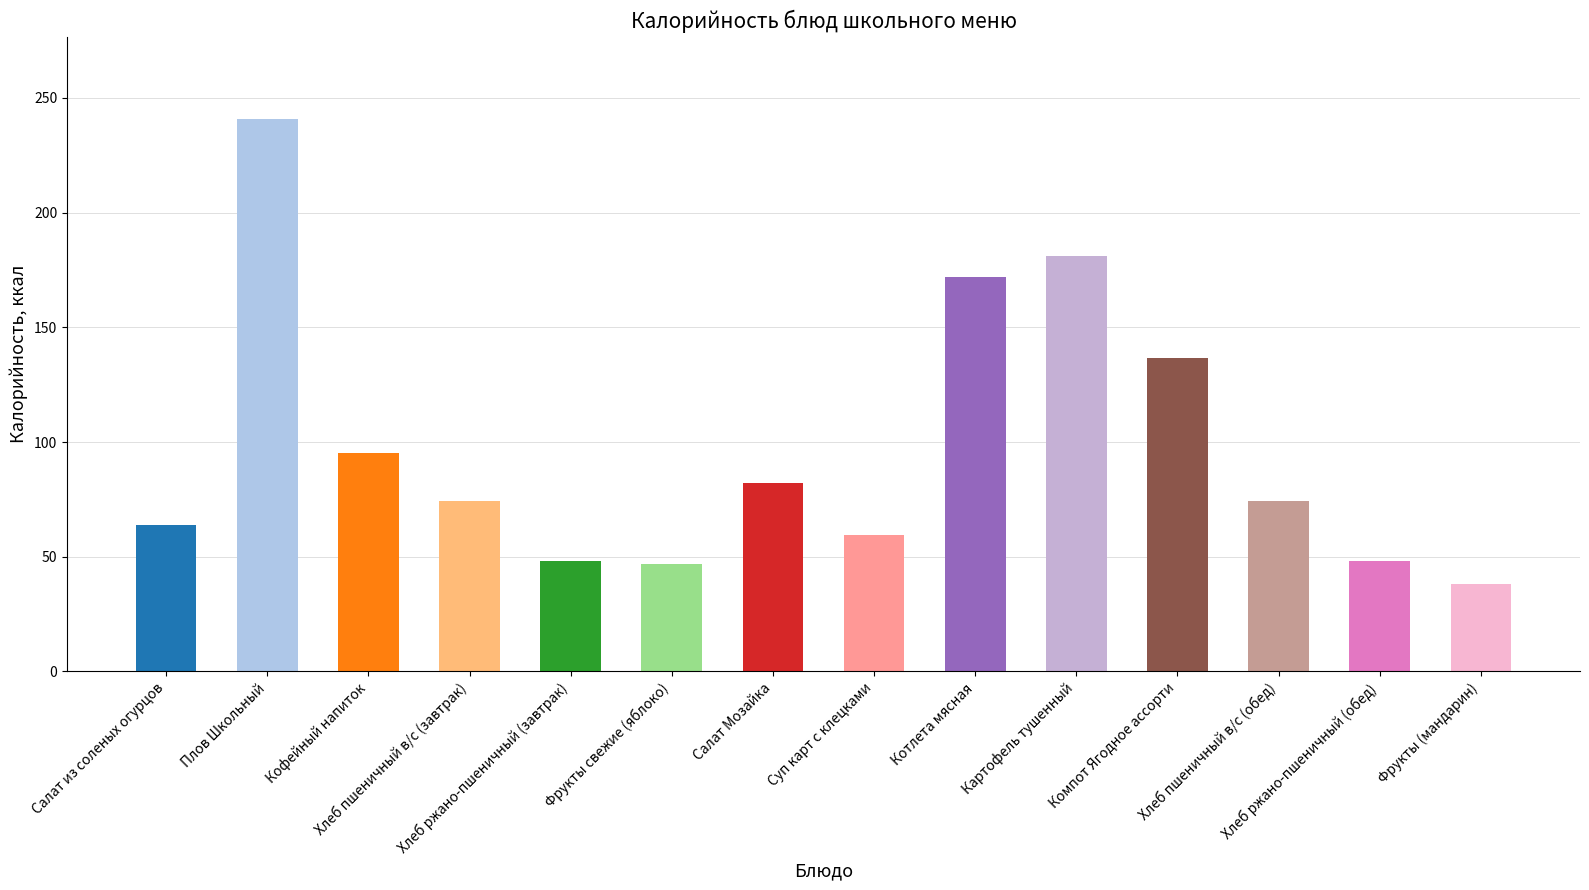

What is the label of the 9th bar from the right?

Фрукты свежие (яблоко)